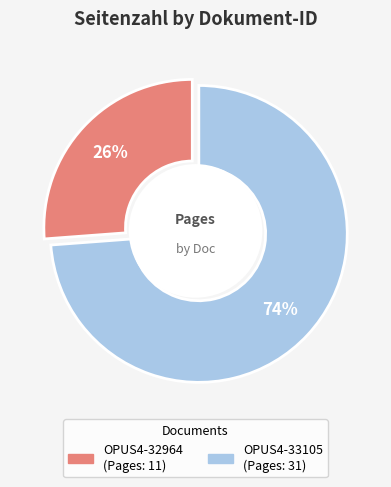

What percentage is NOT represented by OPUS4-32964?

73.8%